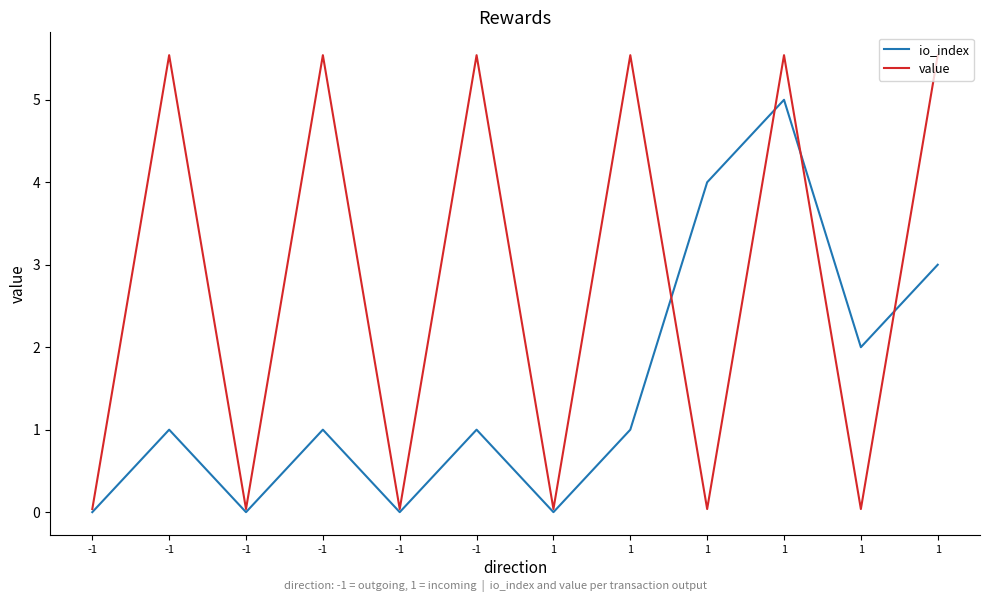

Reading left to right, extract all data points from this chart.

io_index: -1=0.0	-1=1.0	-1=0.0	-1=1.0	-1=0.0	-1=1.0	1=0.0	1=1.0	1=4.0	1=5.0	1=2.0	1=3.0
value: -1=0.0	-1=5.5	-1=0.0	-1=5.5	-1=0.0	-1=5.5	1=0.0	1=5.5	1=0.0	1=5.5	1=0.0	1=5.5